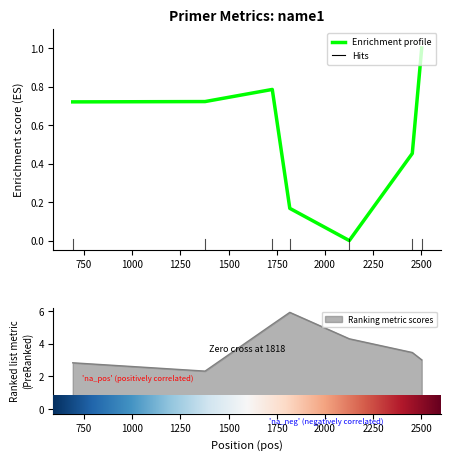

How many values in the pen series exceed 0?

6